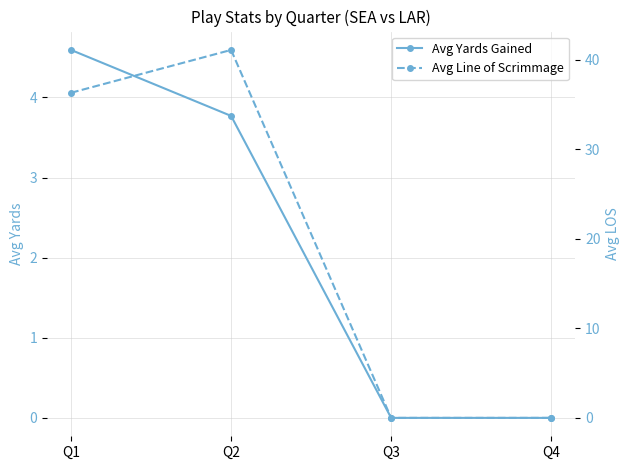

True or false: Avg Line of Scrimmage and Avg Yards Gained intersect in this chart.

False